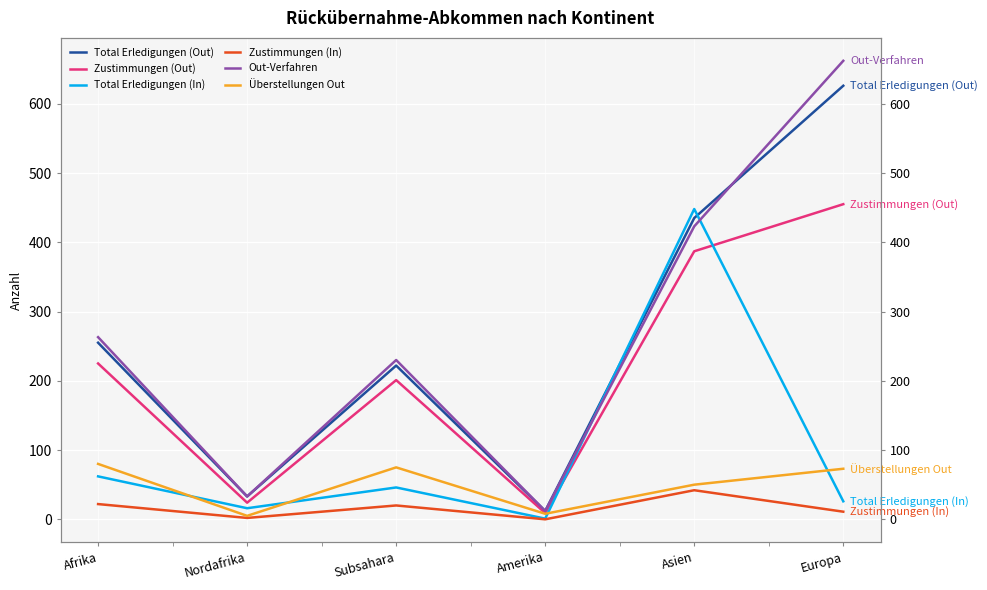

In Total Erledigungen (In), how many points are higher than both neighbors (excluding endpoints)?

2